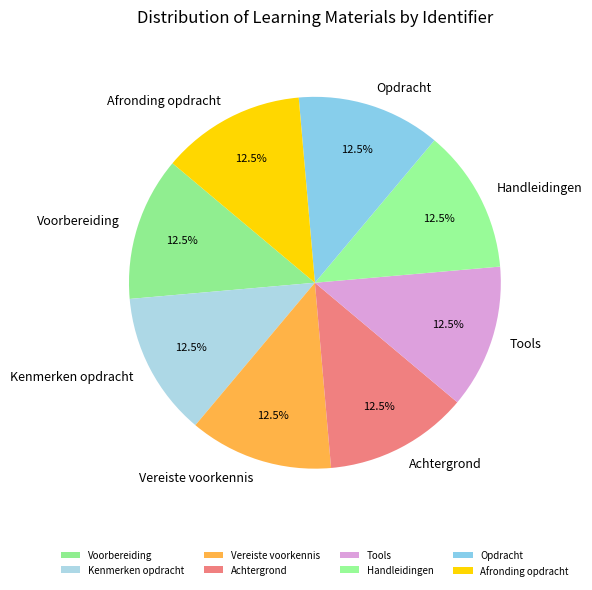

Count the number of slices in the pie.

8